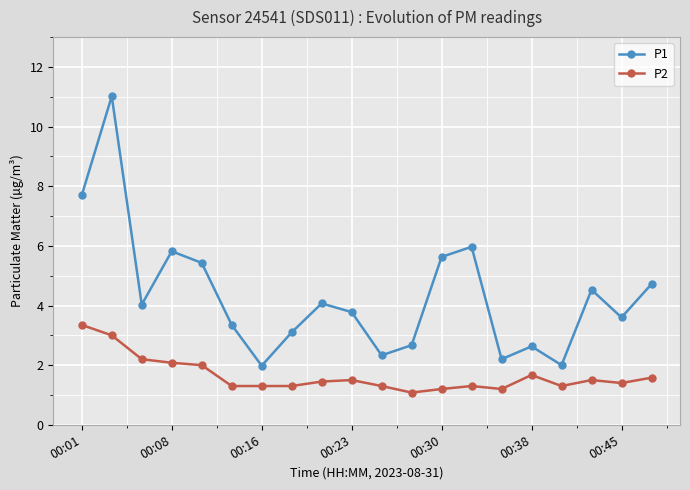

Rank the series by their maximum value, from highest to lowest.

P1, P2